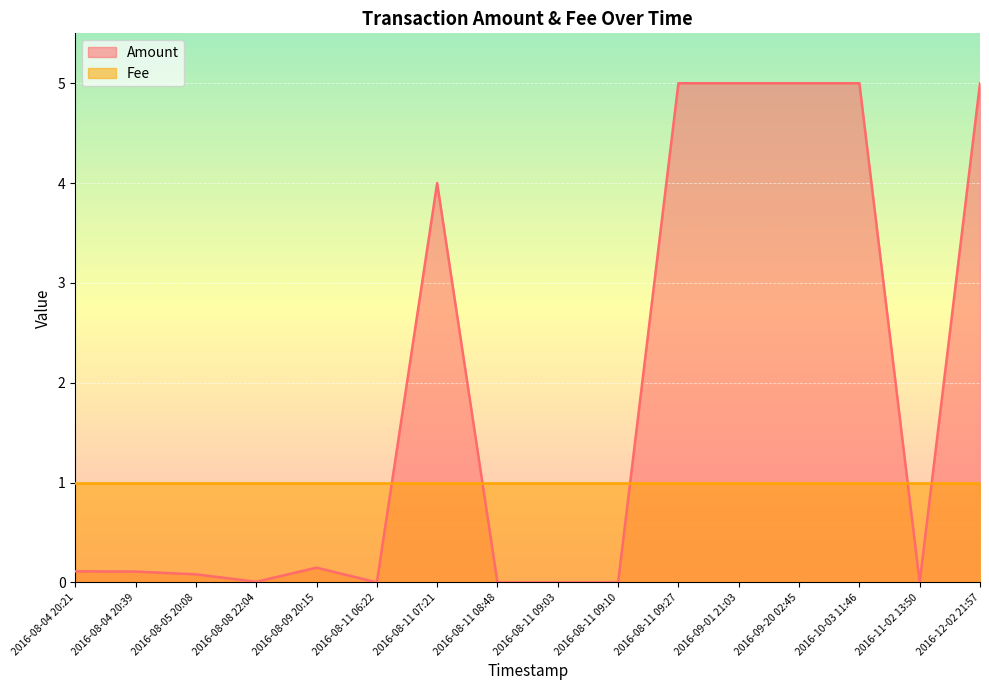

At which category does the data reach its first local valley?

2016-08-08 22:04